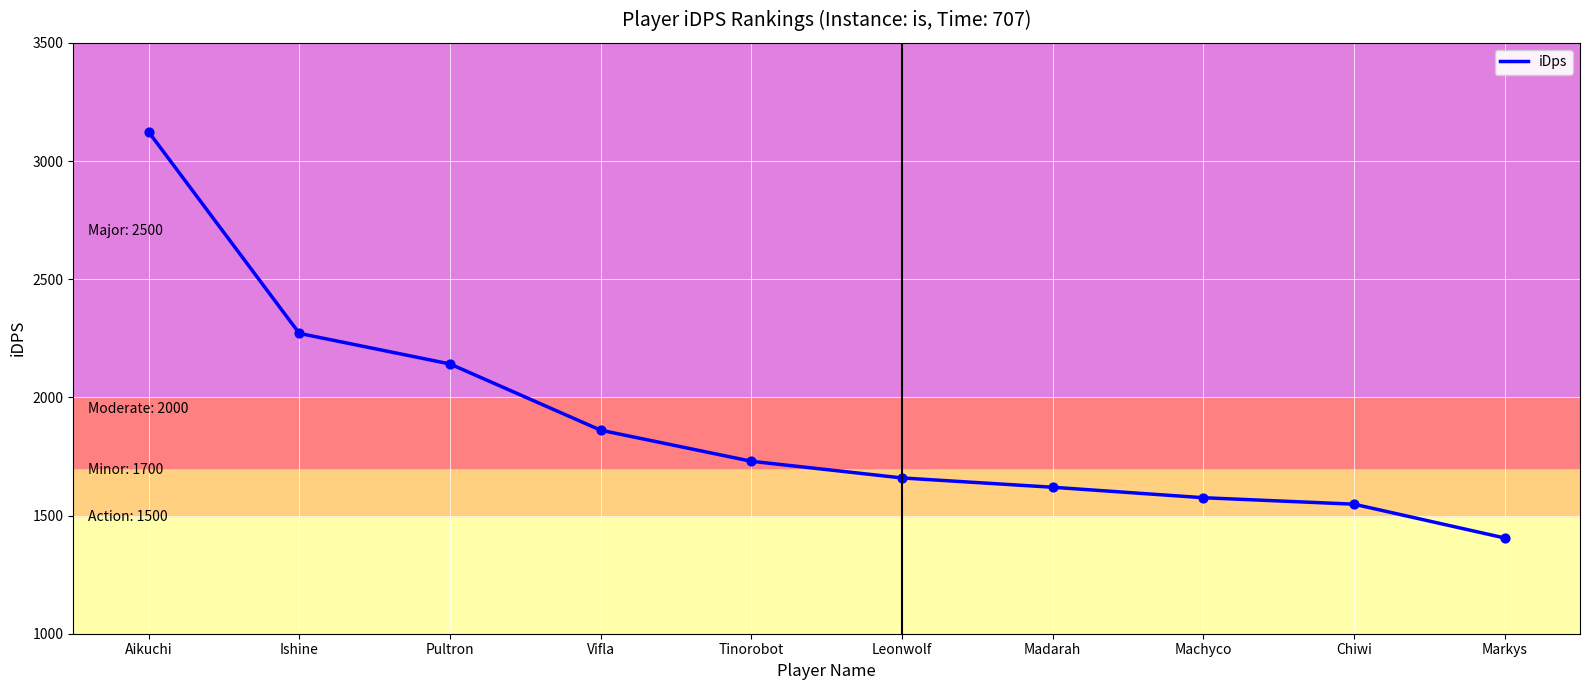

What is the change in value from Pultron to Madarah?

-521.6